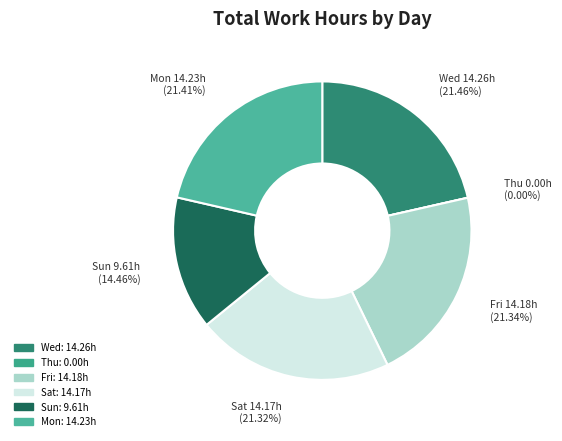

How many segments does this pie chart have?

6